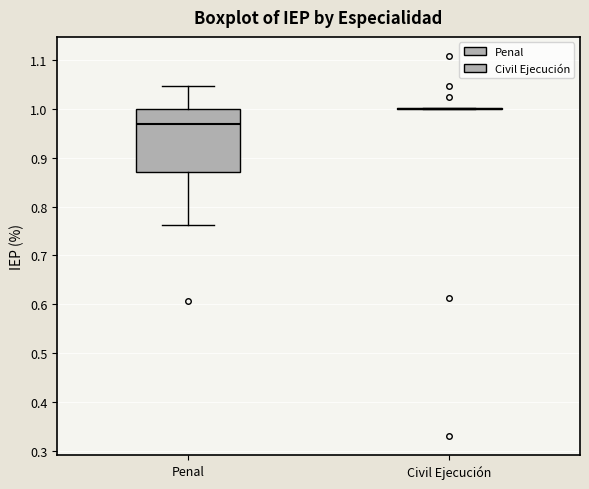

Reading left to right, transcribe this box plot: for each box, give where its median line is, the range the box spans, and where its two whiskers end, as read against the y-axis. The values are not printed on the chart, so give them approximately, as read against the axis.

Penal: median 0.97, box 0.87 to 1.00, whiskers 0.76 to 1.05
Civil Ejecución: box collapsed to a line at 1.00, whiskers 1.00 to 1.00